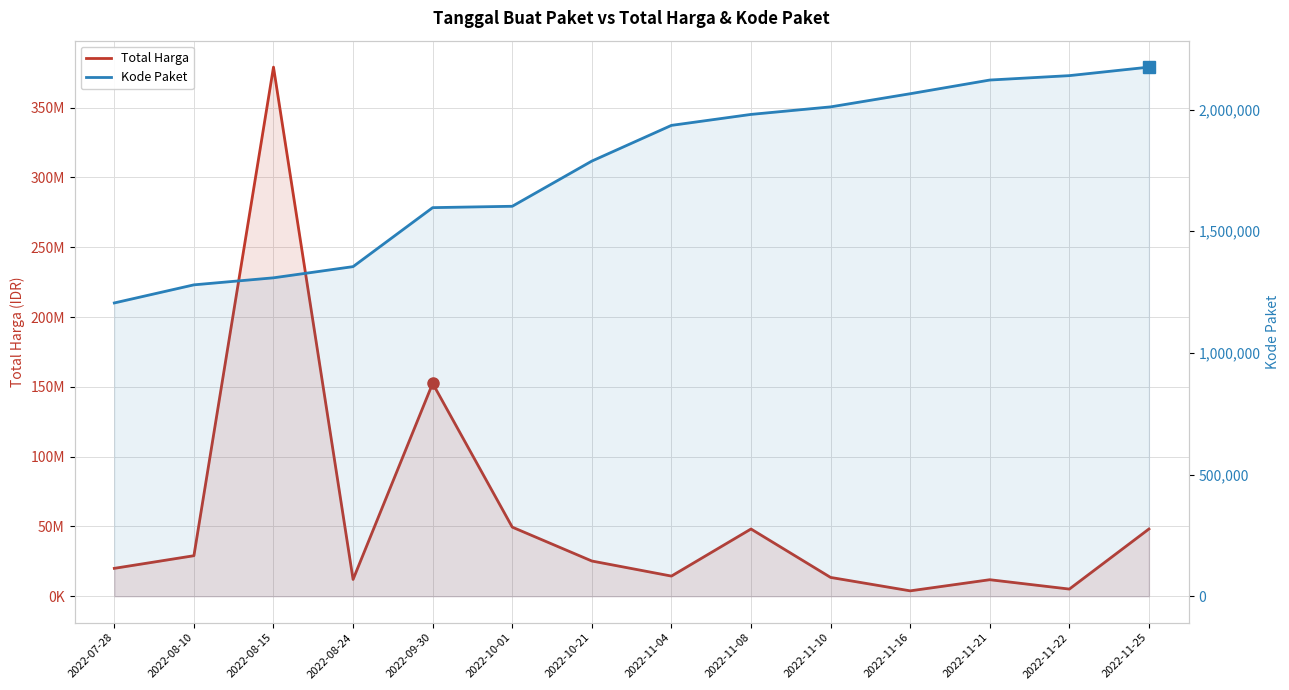

List the series in order of their overall mean, highest first.

Total Harga, Kode Paket